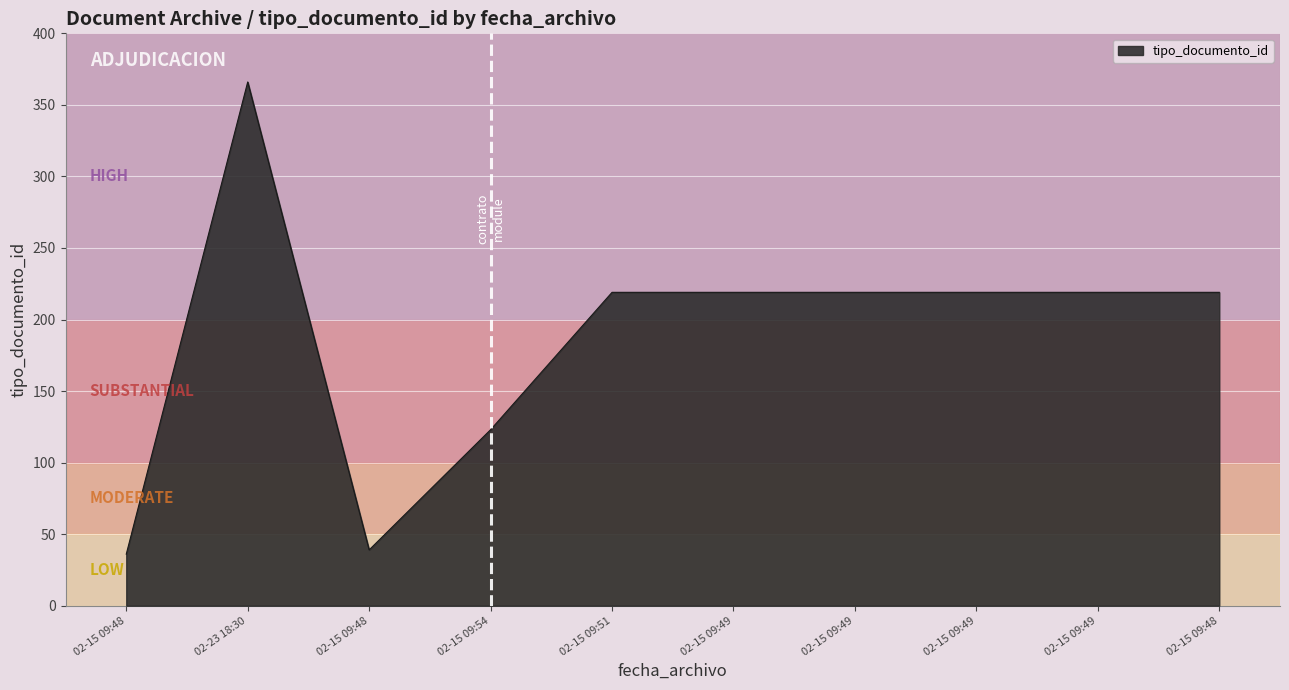

List the labels in order of value, largest first.

02-23 18:30, 02-15 09:51, 02-15 09:49, 02-15 09:49, 02-15 09:49, 02-15 09:49, 02-15 09:48, 02-15 09:54, 02-15 09:48, 02-15 09:48